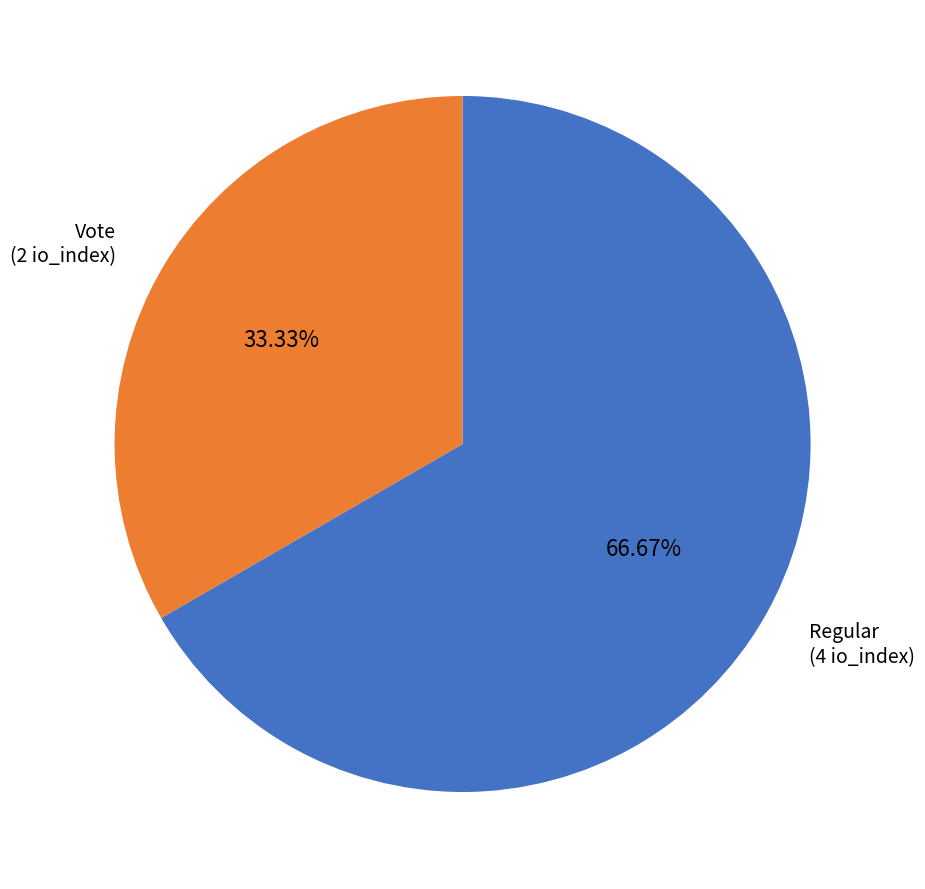

Does any single category account for the majority?

Yes